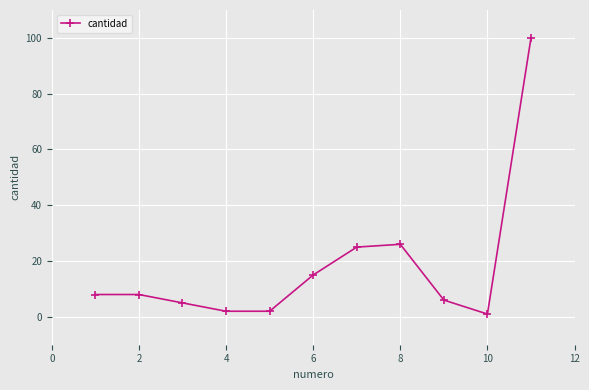

What is the maximum value shown in the chart?

100